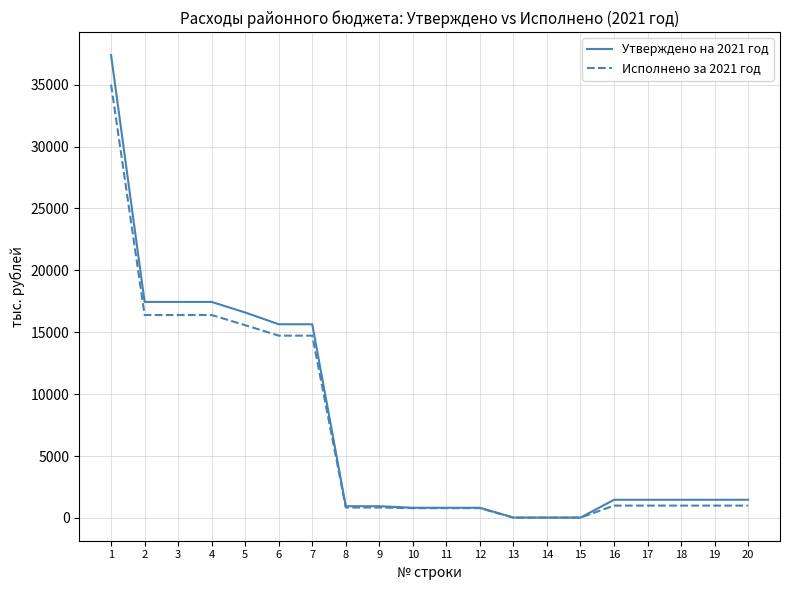

Is the value of Исполнено за 2021 год at 11 greater than the value of Утверждено на 2021 год at 19?

No